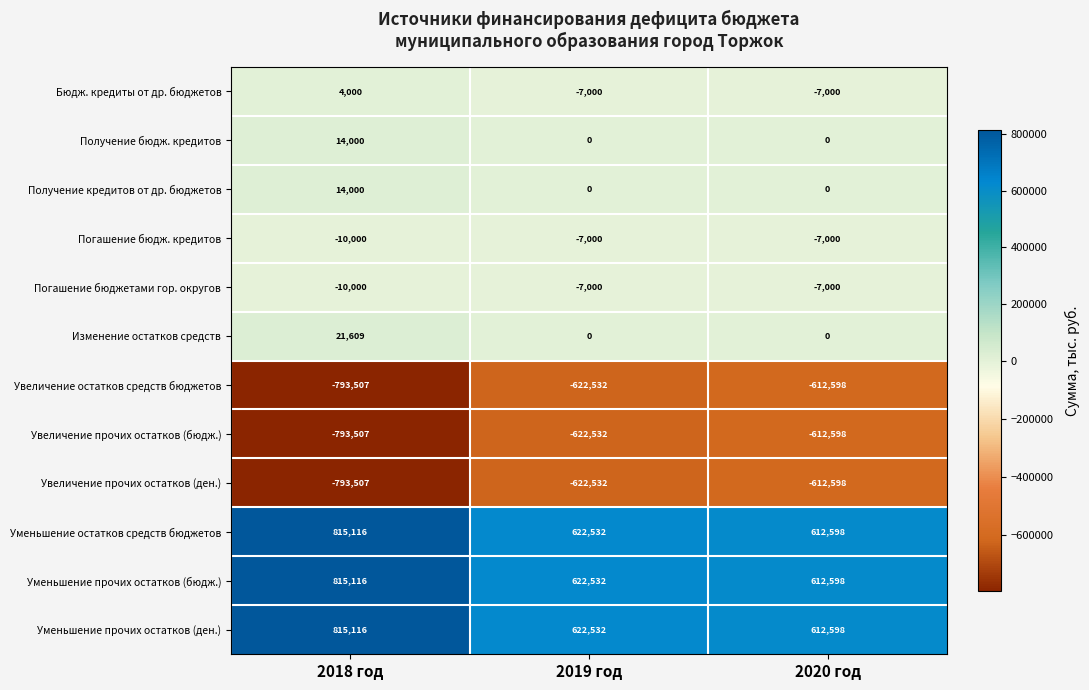

True or false: Получение бюдж. кредитов has a value of 4755 at 2020 год.

False